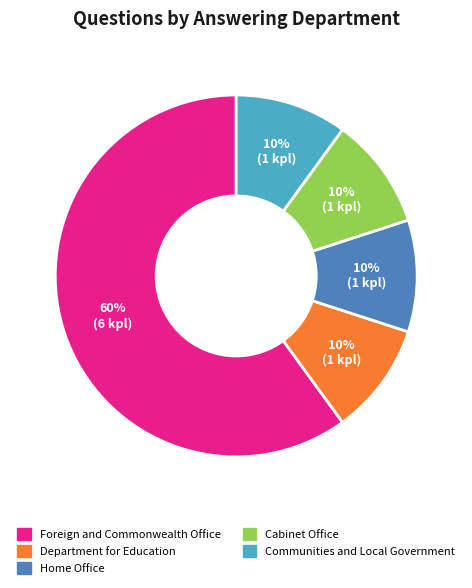

Count the number of slices in the pie.

5